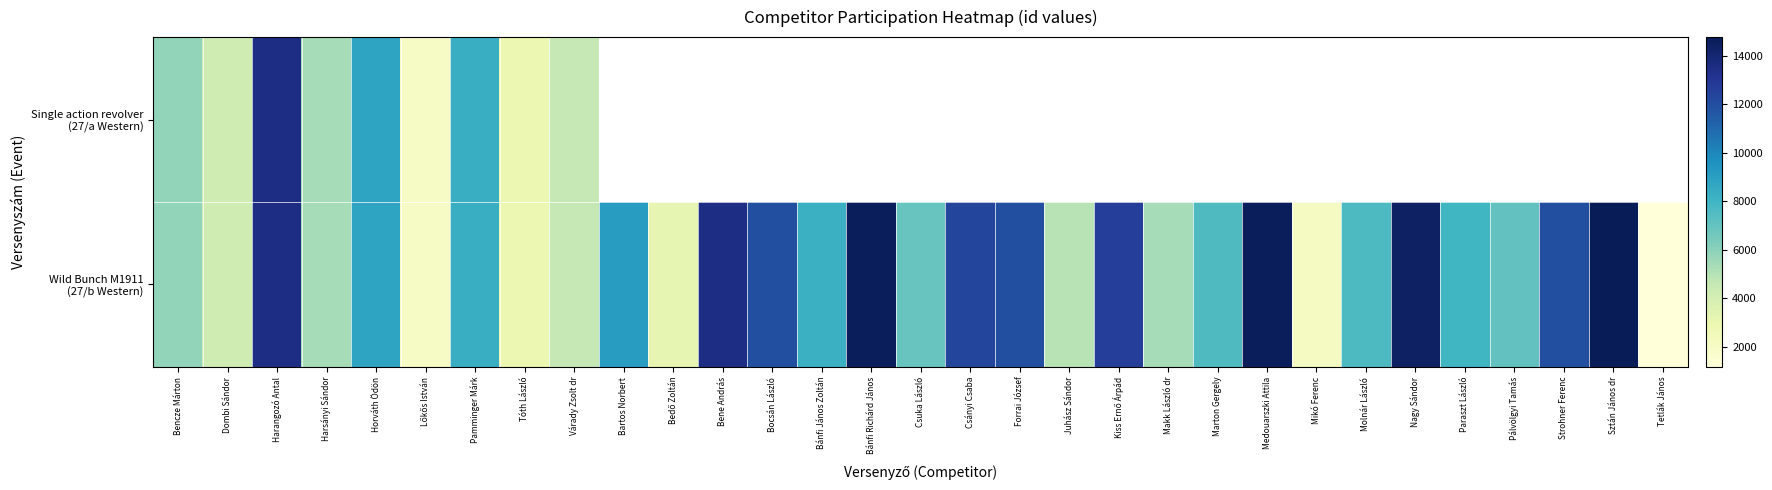

Which category has the highest value across all series?

Sztán János dr